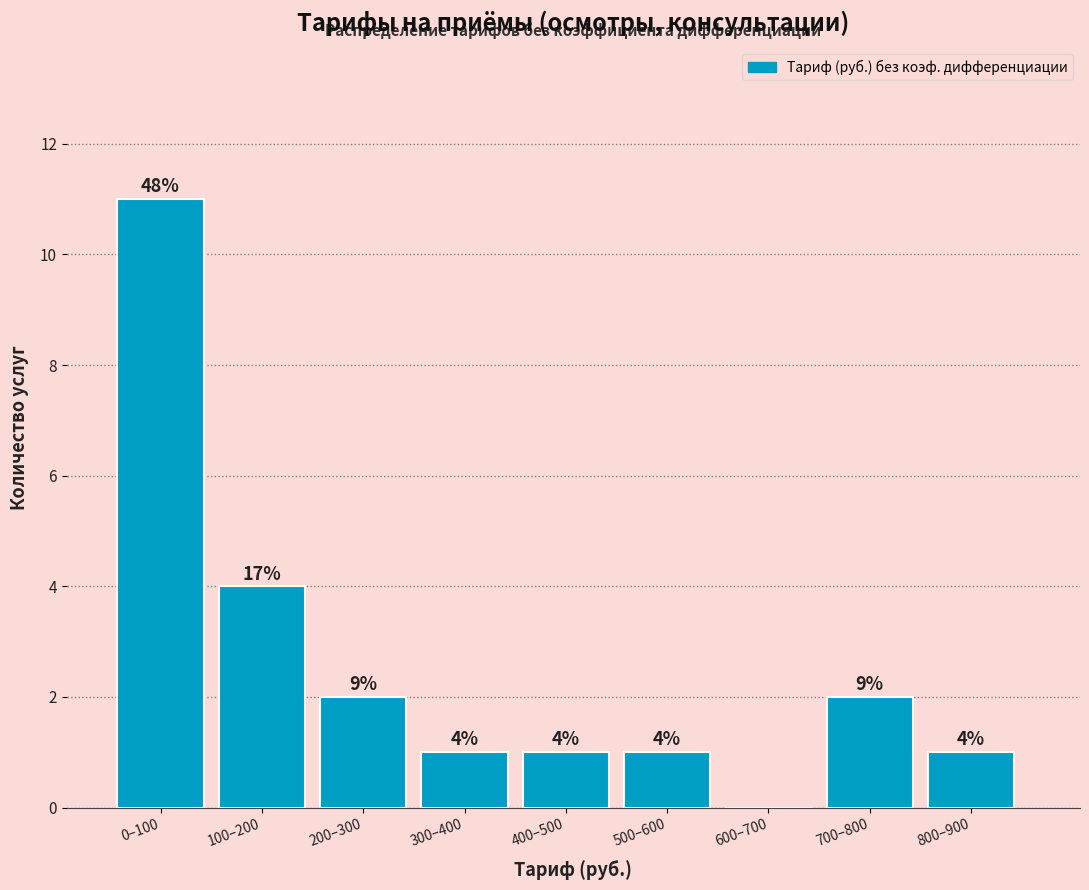

Reading right to left, list all the values displayed in this chart.

800–900=1	700–800=2	600–700=0	500–600=1	400–500=1	300–400=1	200–300=2	100–200=4	0–100=11